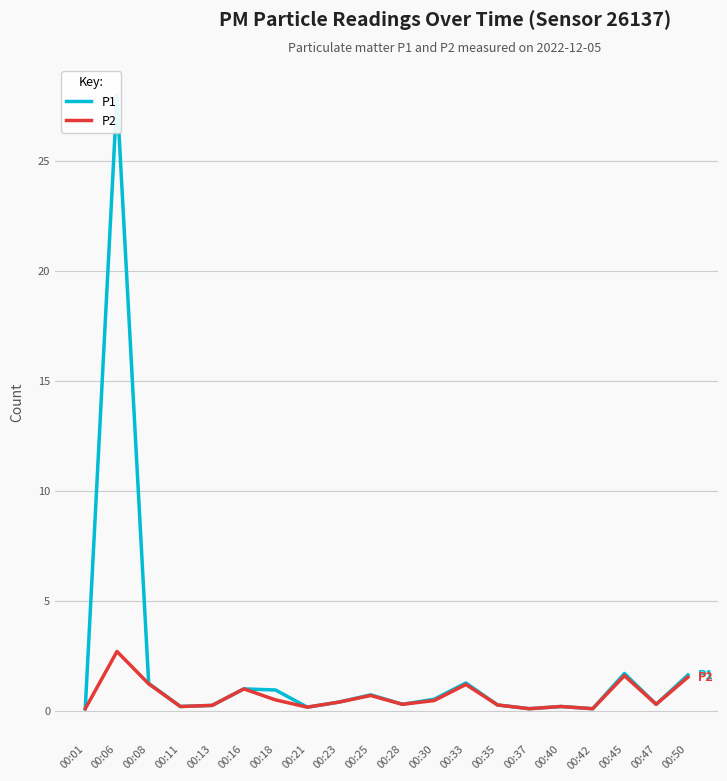

Reading left to right, transcribe all the data shown in this chart.

P1: 00:01=0.1	00:06=27.9	00:08=1.2	00:11=0.2	00:13=0.2	00:16=1.0	00:18=0.9	00:21=0.2	00:23=0.4	00:25=0.7	00:28=0.3	00:30=0.5	00:33=1.3	00:35=0.3	00:37=0.1	00:40=0.2	00:42=0.1	00:45=1.7	00:47=0.3	00:50=1.6
P2: 00:01=0.1	00:06=2.7	00:08=1.2	00:11=0.2	00:13=0.2	00:16=1.0	00:18=0.5	00:21=0.2	00:23=0.4	00:25=0.7	00:28=0.3	00:30=0.5	00:33=1.2	00:35=0.3	00:37=0.1	00:40=0.2	00:42=0.1	00:45=1.6	00:47=0.3	00:50=1.5